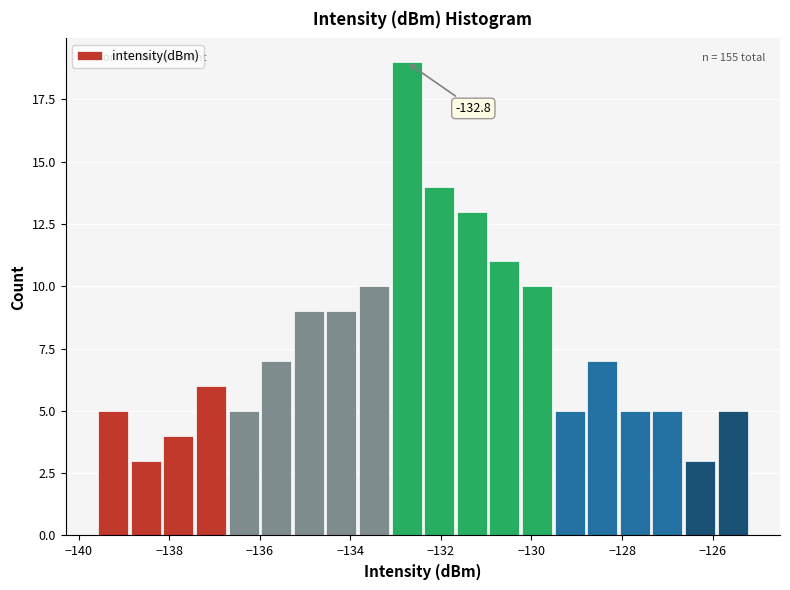

Read against the x-axis, roughly where is the centre of the tallest bar?

-132.8